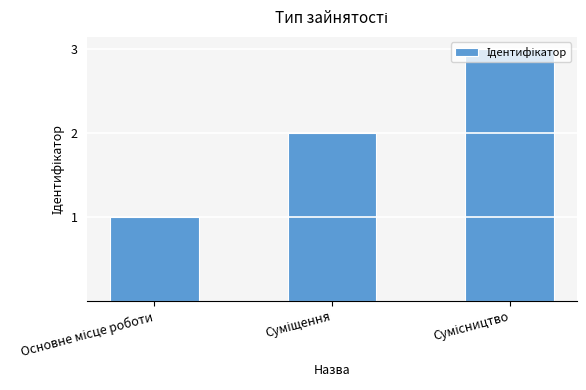

What is the greatest value displayed?

3